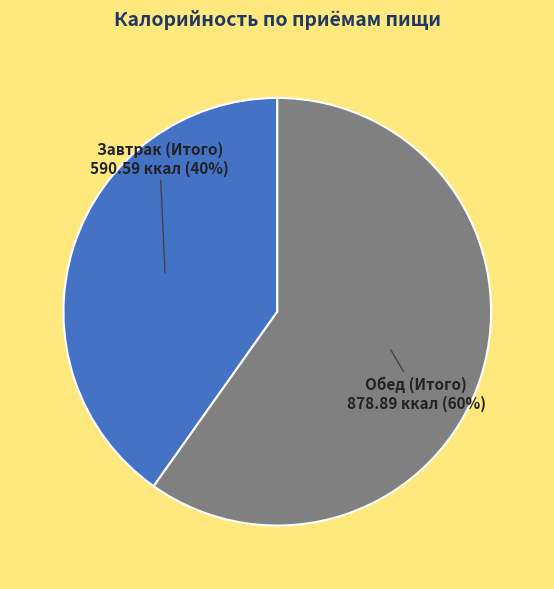

Count the number of slices in the pie.

2